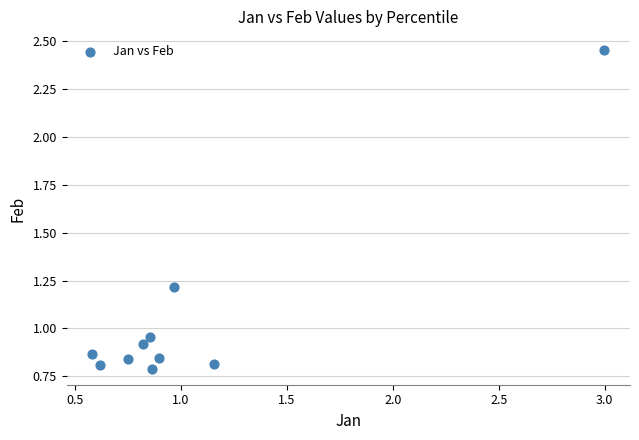

What is the range of Y values (max minus min)?

1.7